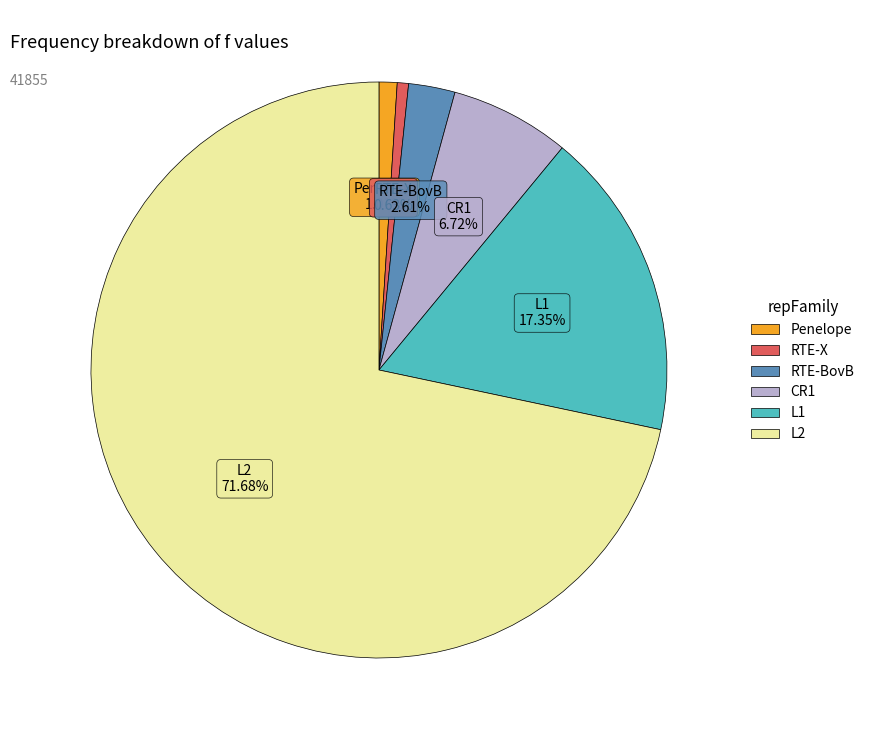

How many segments does this pie chart have?

6